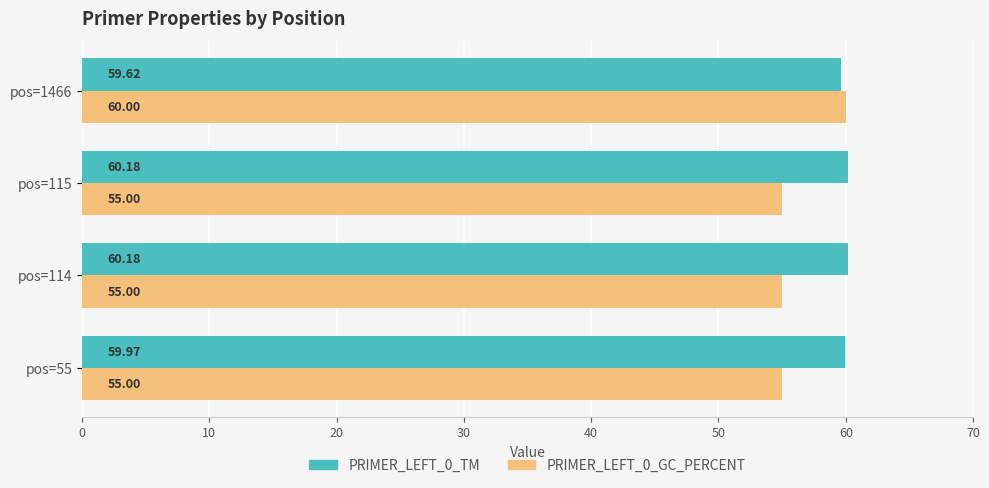

How many values in the PRIMER_LEFT_0_TM series are below 60?

2